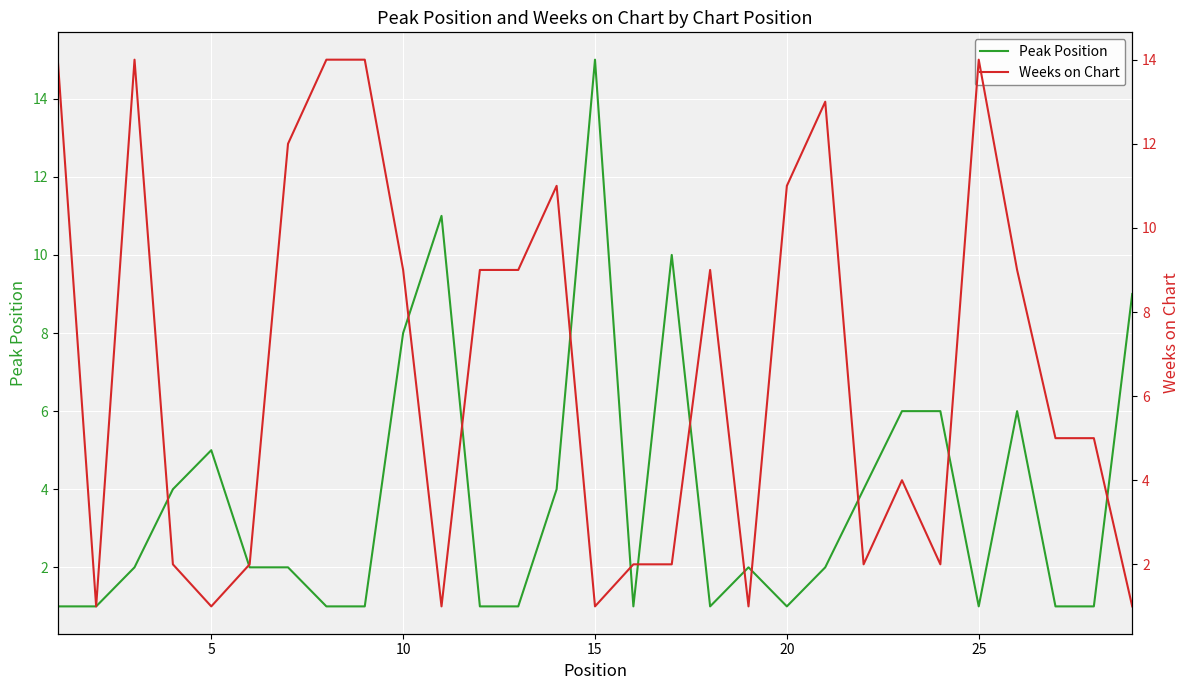

Which category has the highest value in the Peak Position series?

15